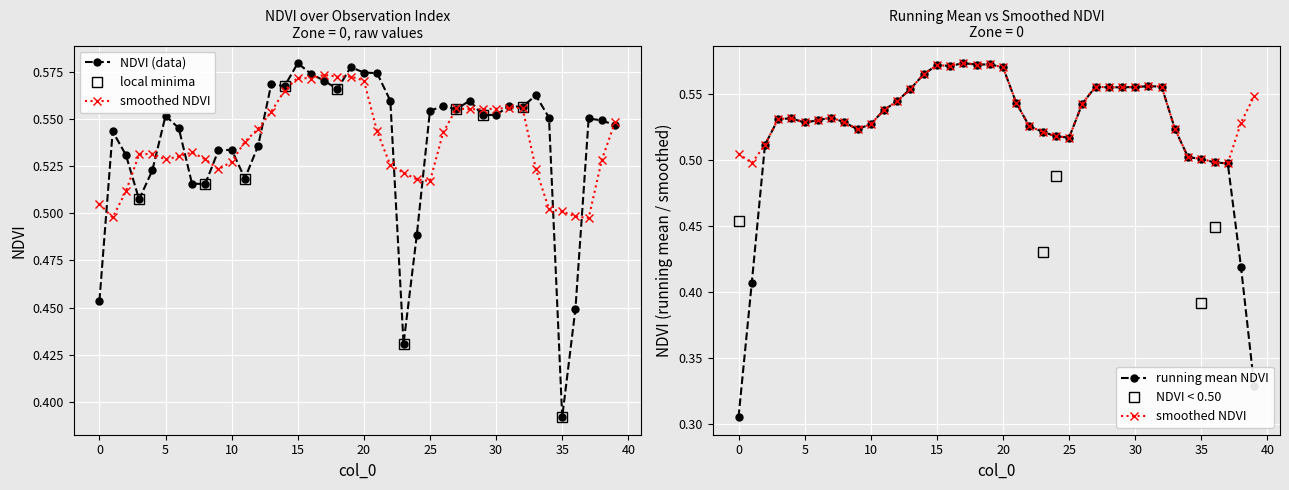

List the labels in order of value, smallest first.

35, 23, 36, 0, 24, 3, 8, 7, 11, 4, 2, 9, 10, 12, 1, 6, 39, 38, 37, 34, 5, 29, 30, 25, 27, 32, 26, 31, 22, 28, 33, 18, 14, 13, 17, 16, 21, 20, 19, 15